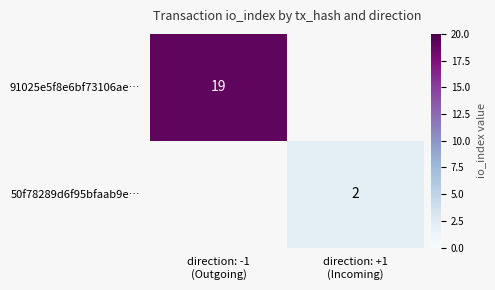

List the series in order of their overall mean, highest first.

91025e5f8e6bf73106ae…, 50f78289d6f95bfaab9e…